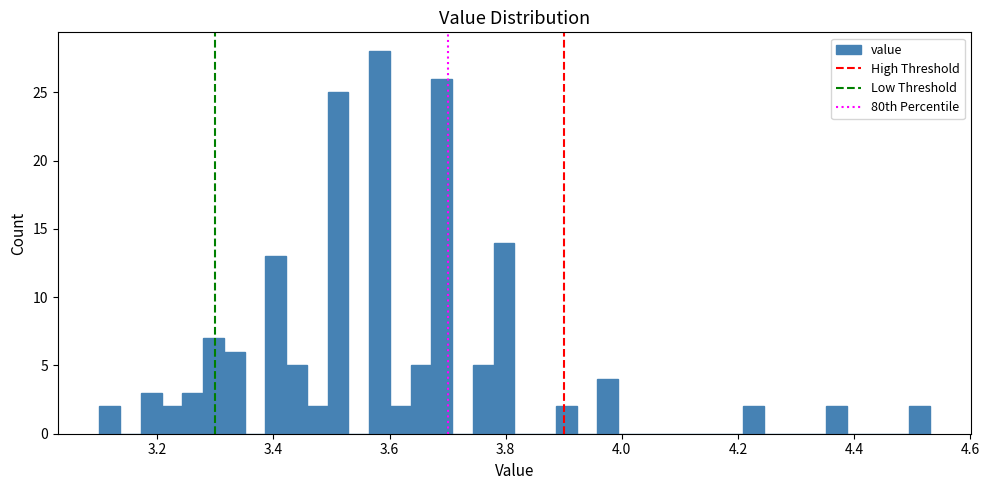

Around what value on the x-axis is the tallest bar? Give the approximate position of its centre, as read against the axis.

3.58